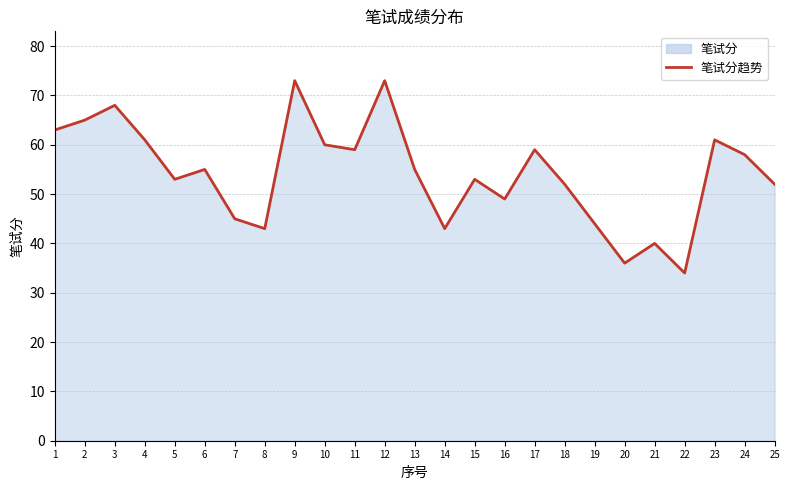

Between 1 and 13, which is larger?

1